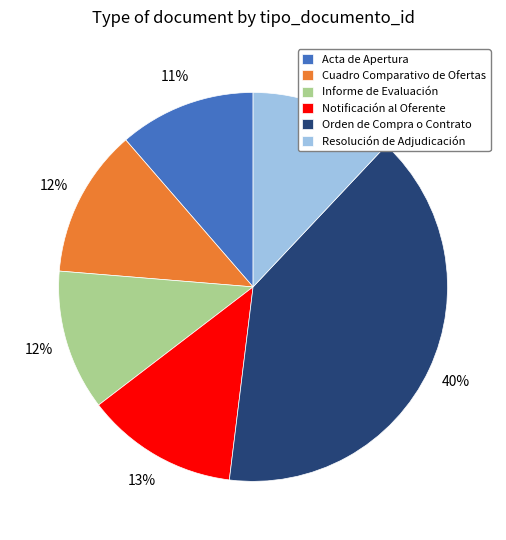

The Orden de Compra o Contrato slice represents 40% of the pie. True or false?

True